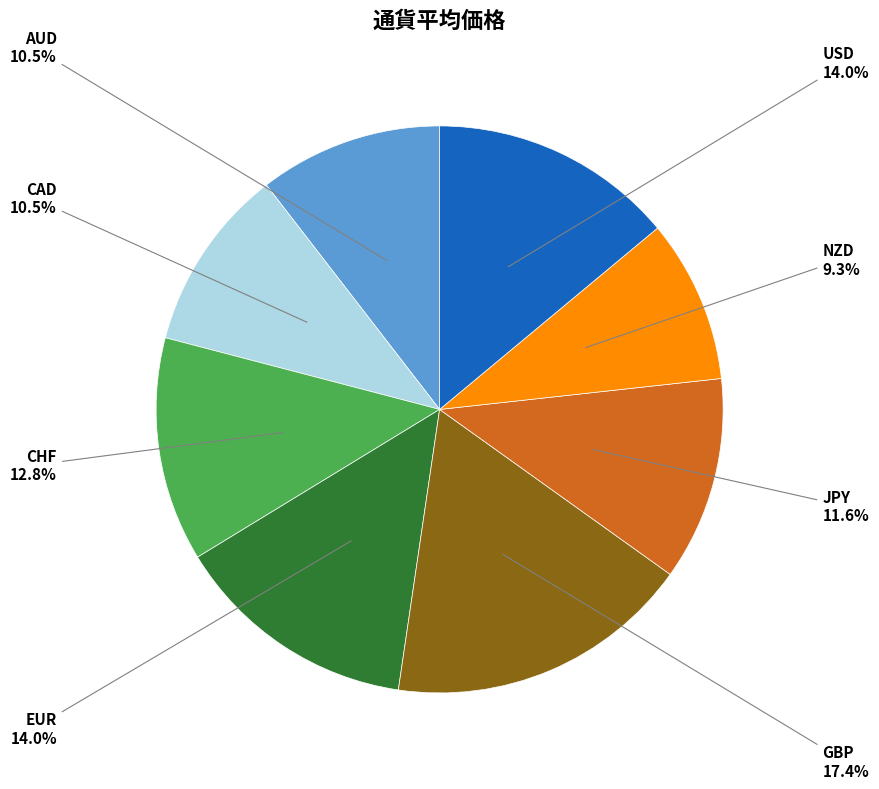

Between GBP and NZD, which is larger?

GBP